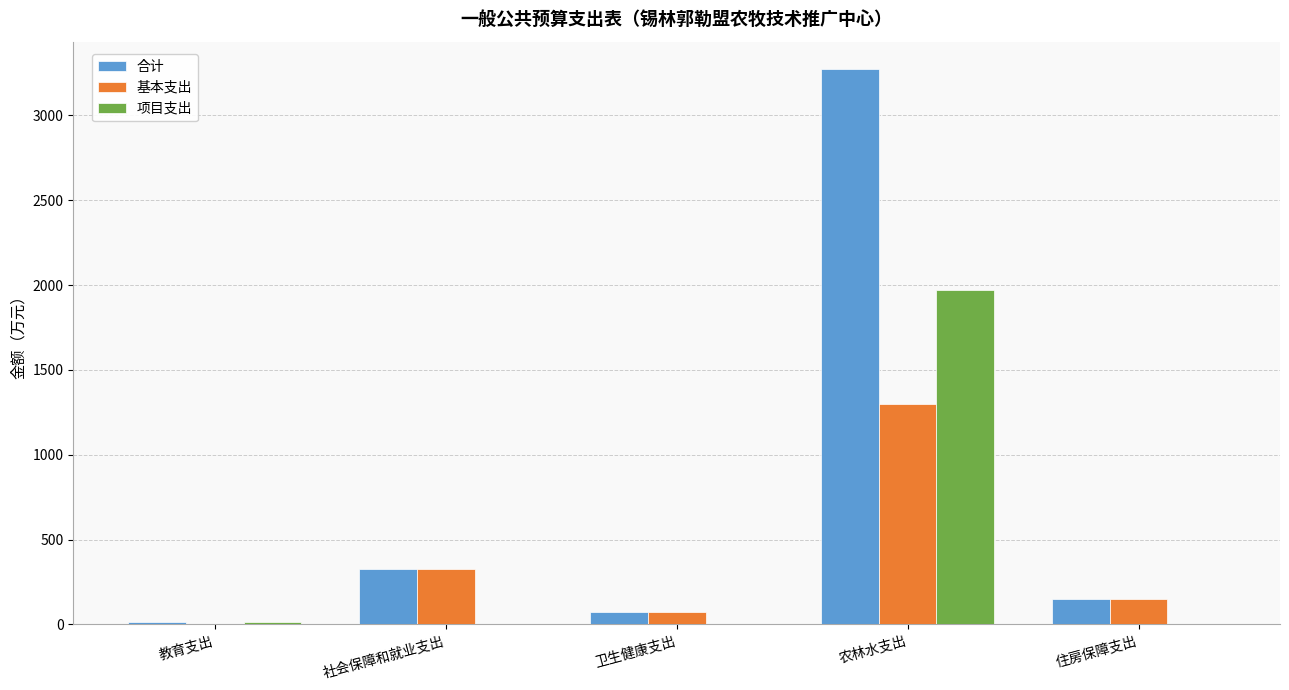

What is the total value across all series at 农林水支出?

6542.3